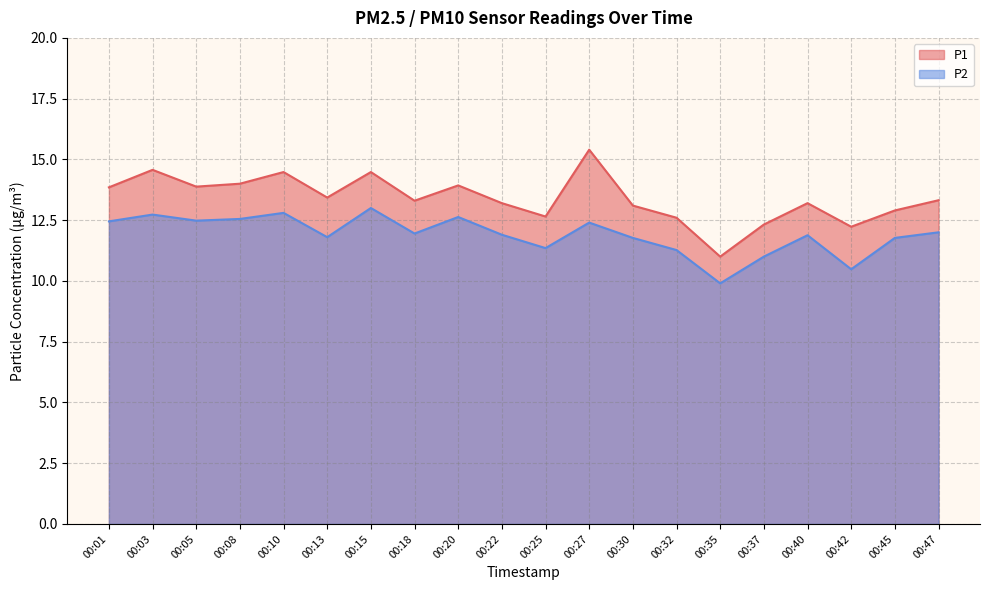

What is the difference between the P1 values at 00:05 and 00:45?

1.0